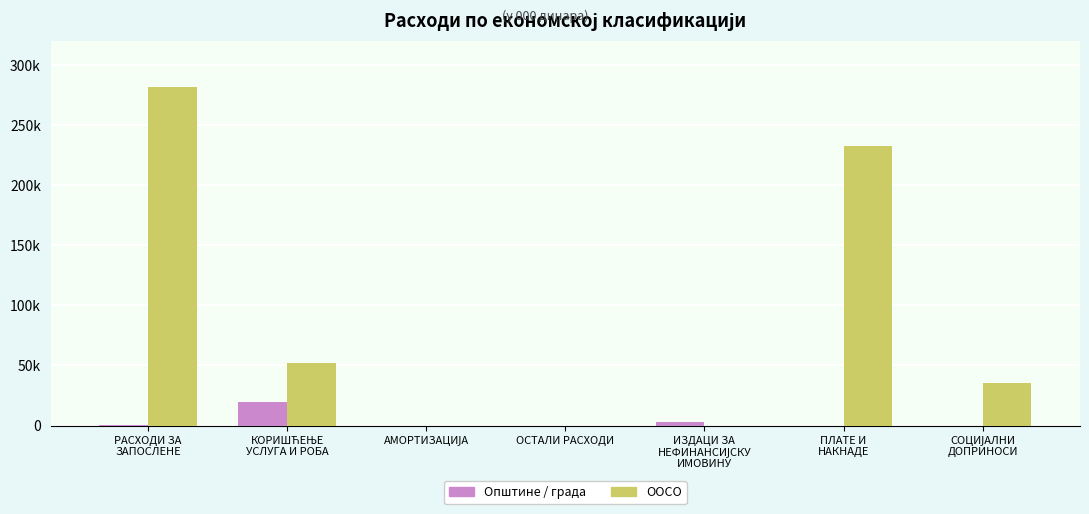

What is the highest value of the Општине / града series?

19300